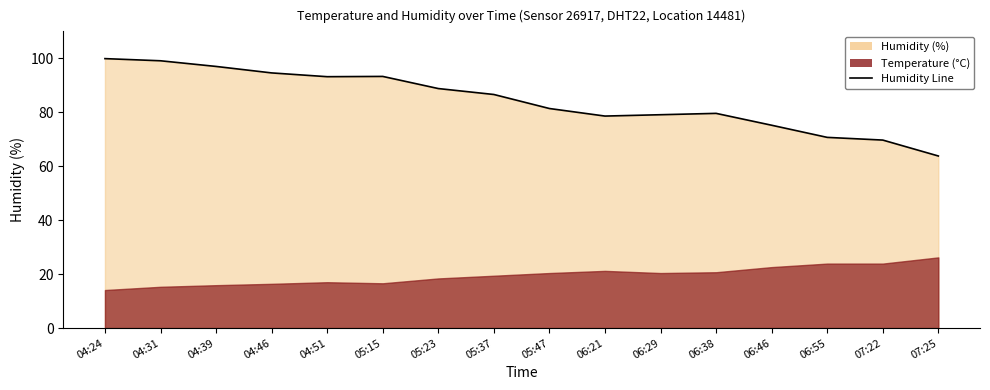

Rank the categories by value from lowest to highest.

07:25, 07:22, 06:55, 06:46, 06:21, 06:29, 06:38, 05:47, 05:37, 05:23, 04:51, 05:15, 04:46, 04:39, 04:31, 04:24